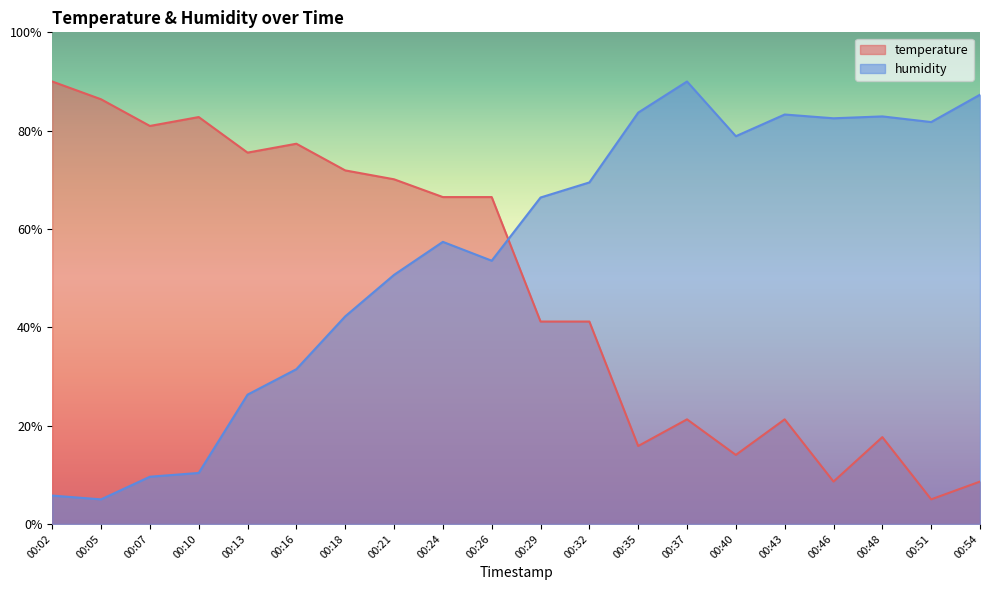

Is it true that temperature equals 75.5 at 00:13?

True